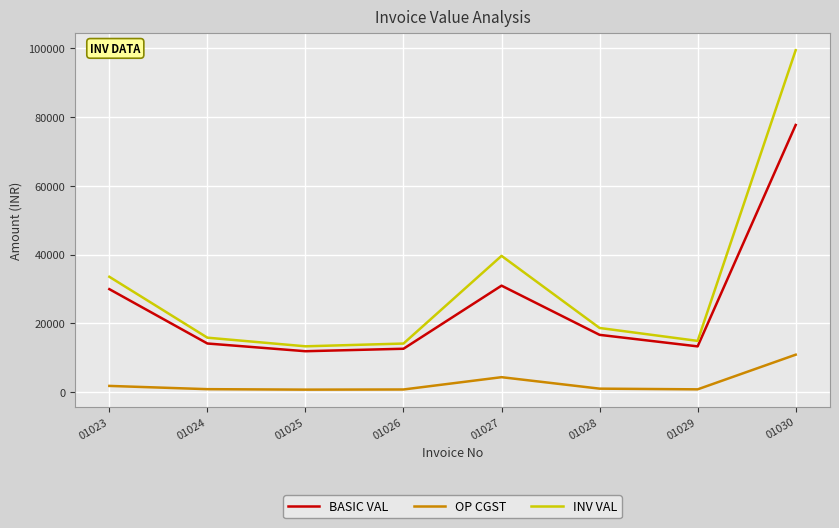

Which series has the largest total across all categories?

INV VAL